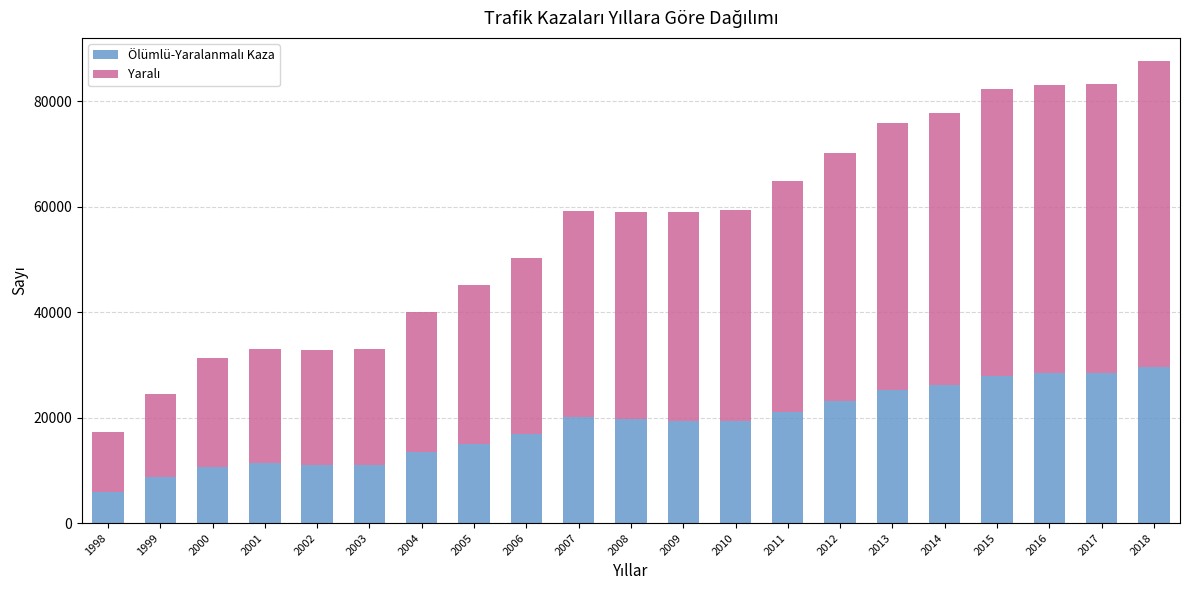

At which category is the sum across all series the highest?

2018